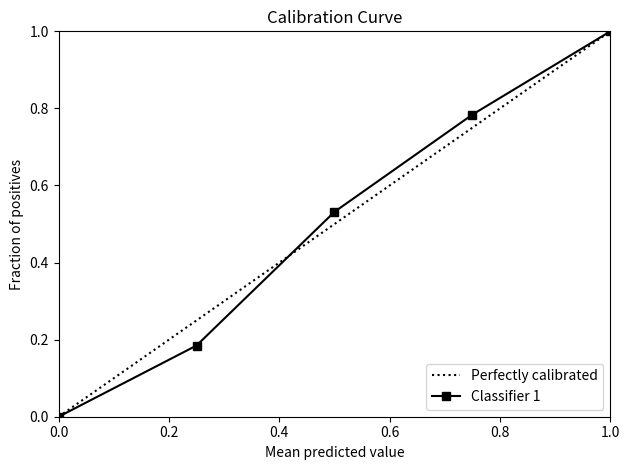

True or false: Classifier 1 has a value of 0.5 at 1.0.

False